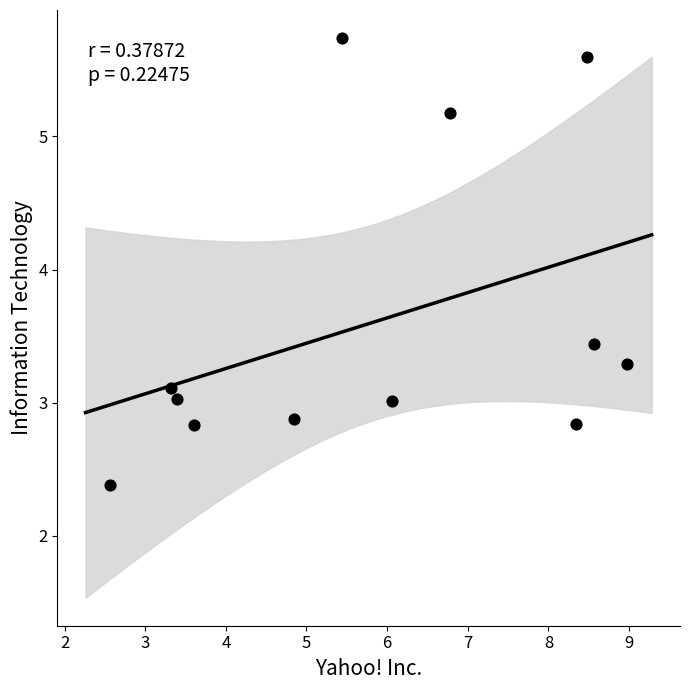

What is the average X value?

5.9